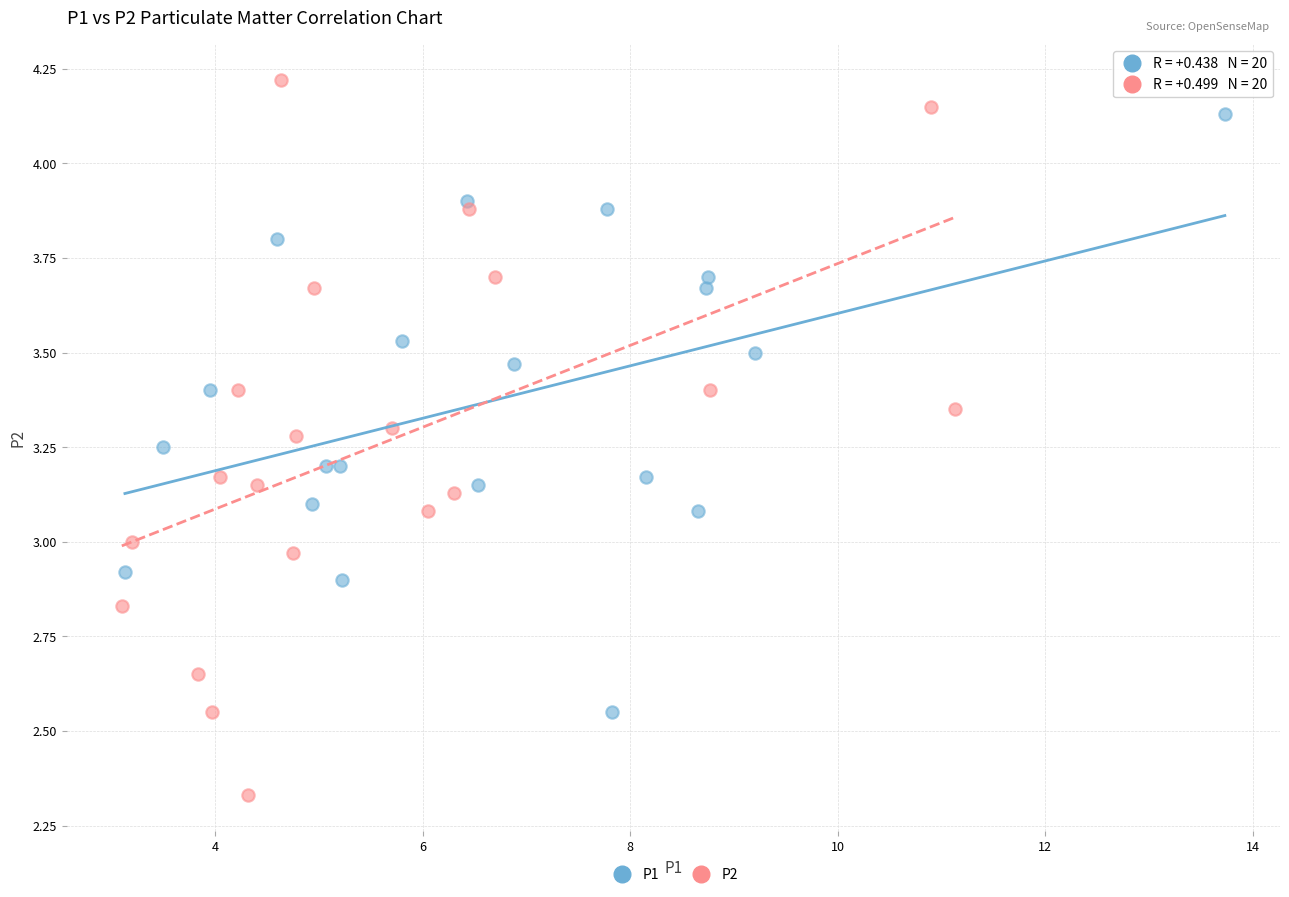

Which series contains the lowest Y value?

P2